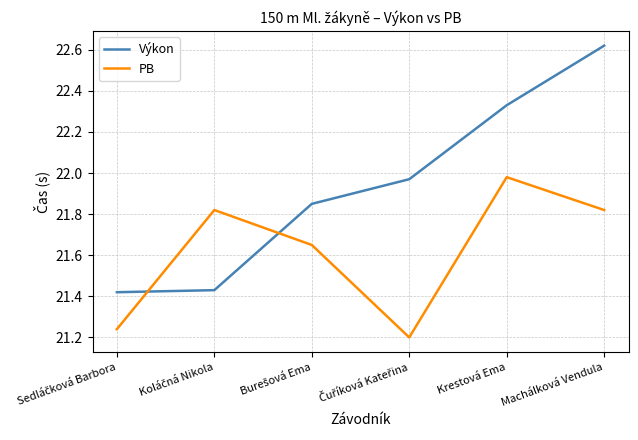

The Výkon series shows 36.1 at Krestová Ema. True or false?

False